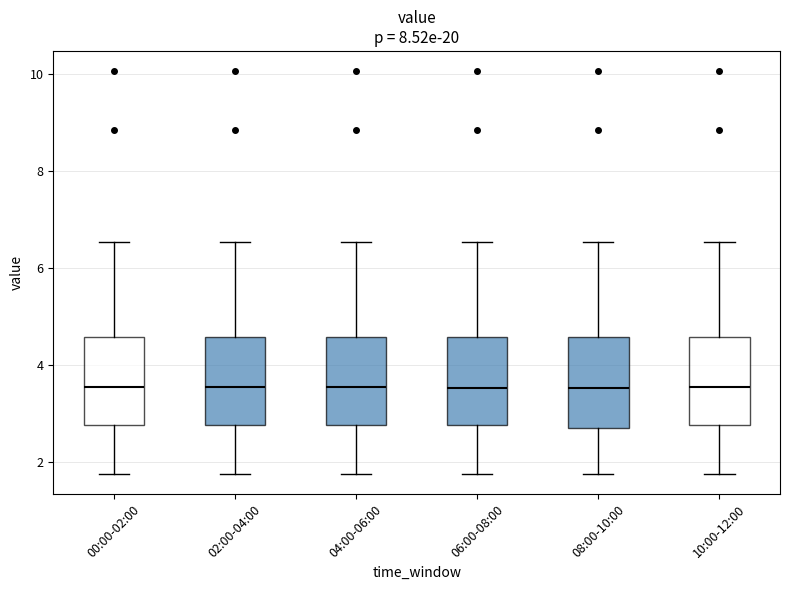

Reading left to right, read every box against the y-axis: the position of its median line, the range the box covers, and the ends of its whiskers. The values are not printed on the chart, so give them approximately, as read against the axis.

00:00-02:00: median 3.6, box 2.8 to 4.6, whiskers 1.8 to 6.6
02:00-04:00: median 3.6, box 2.8 to 4.6, whiskers 1.8 to 6.6
04:00-06:00: median 3.6, box 2.8 to 4.6, whiskers 1.8 to 6.6
06:00-08:00: median 3.6, box 2.8 to 4.6, whiskers 1.8 to 6.6
08:00-10:00: median 3.6, box 2.6 to 4.6, whiskers 1.8 to 6.6
10:00-12:00: median 3.6, box 2.8 to 4.6, whiskers 1.8 to 6.6